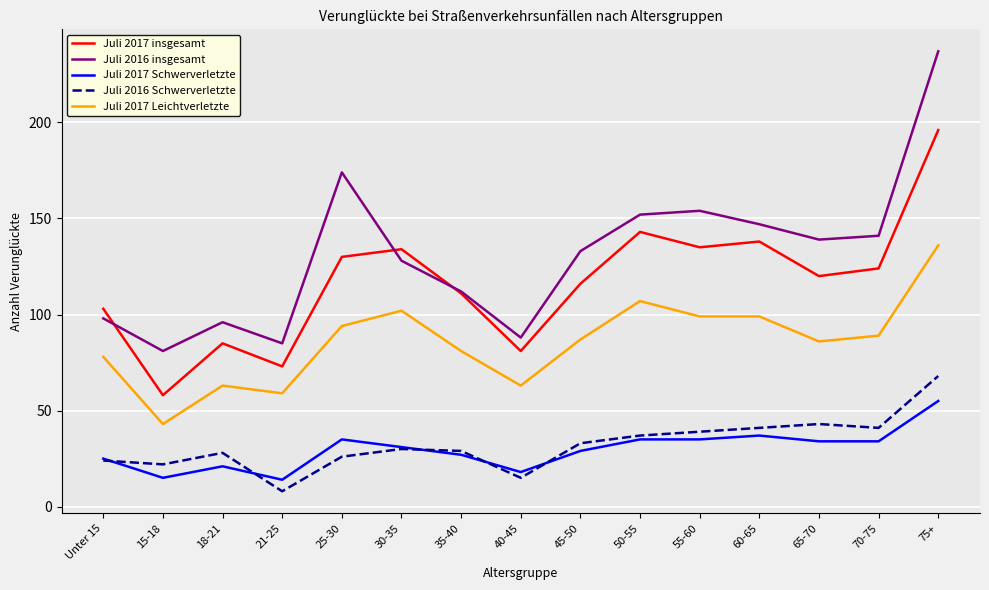

What is the difference between the second highest and second lowest values in the Juli 2016 Schwerverletzte series?

28